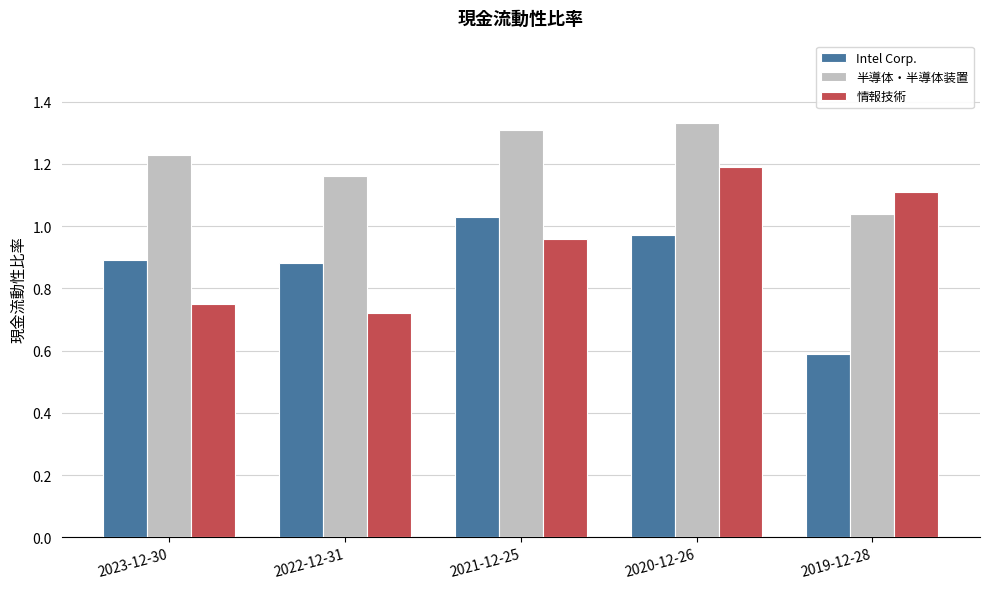

What is the difference between the highest and lowest values at 2023-12-30?

0.5